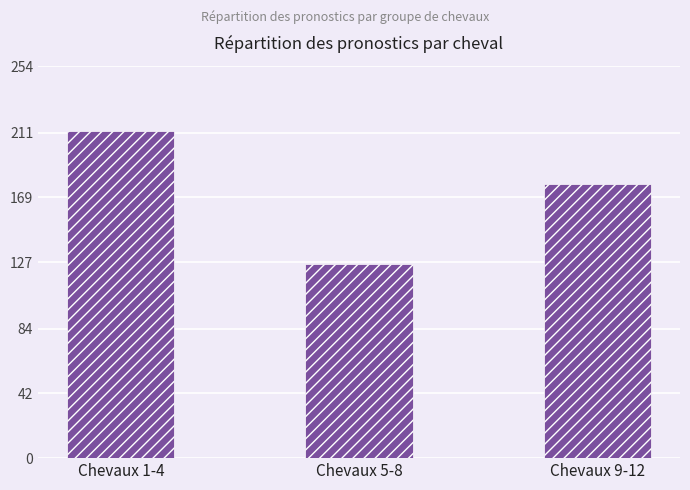

What is the value of the 3rd bar from the left?

178